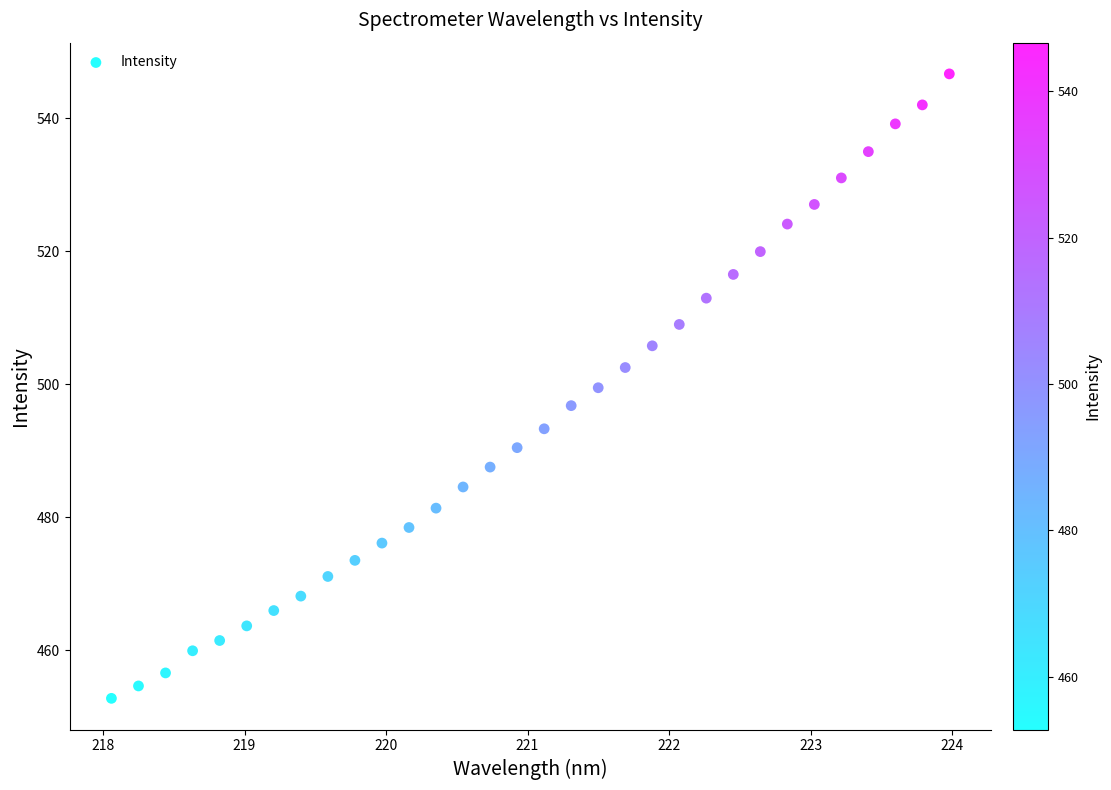

What is the range of Y values (max minus min)?

93.9